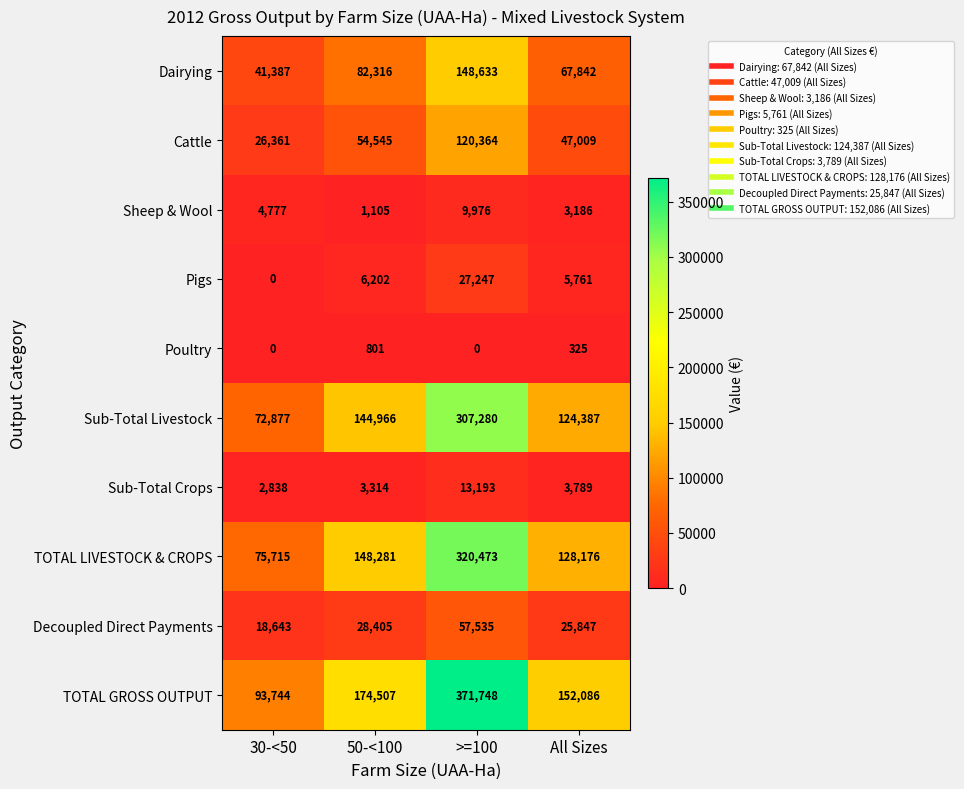

Is it true that Cattle equals 120364 at >=100?

True